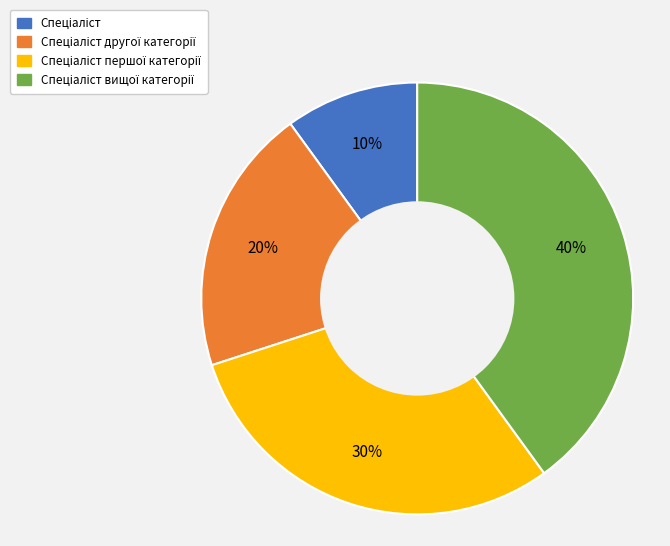

Does any single category account for the majority?

No